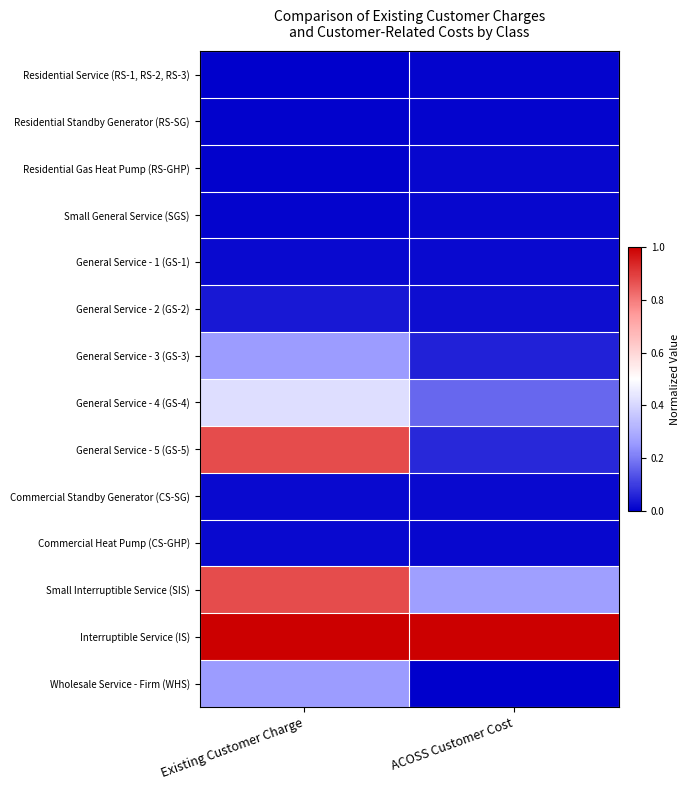

What is the maximum value shown in the chart?

1.0